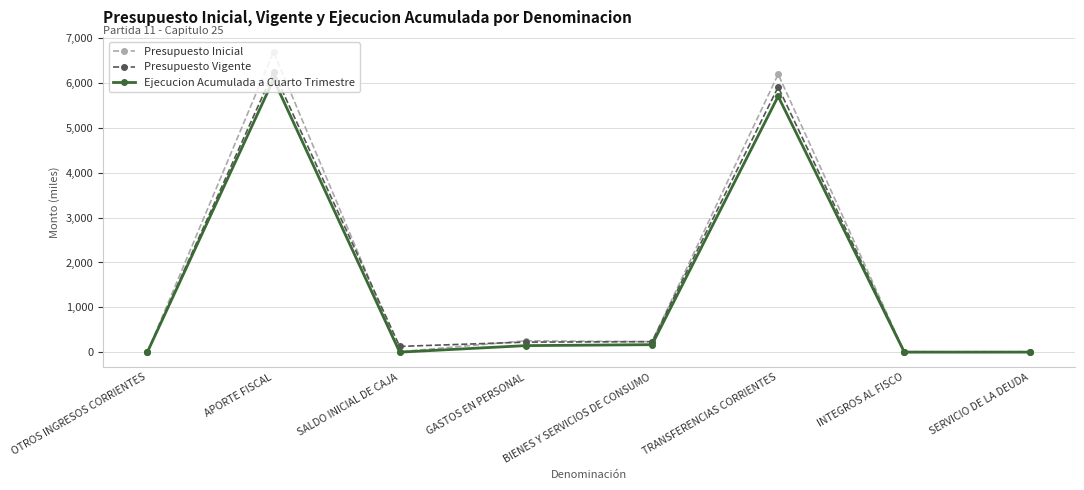

At which category does Presupuesto Vigente reach its first local valley?

SALDO INICIAL DE CAJA